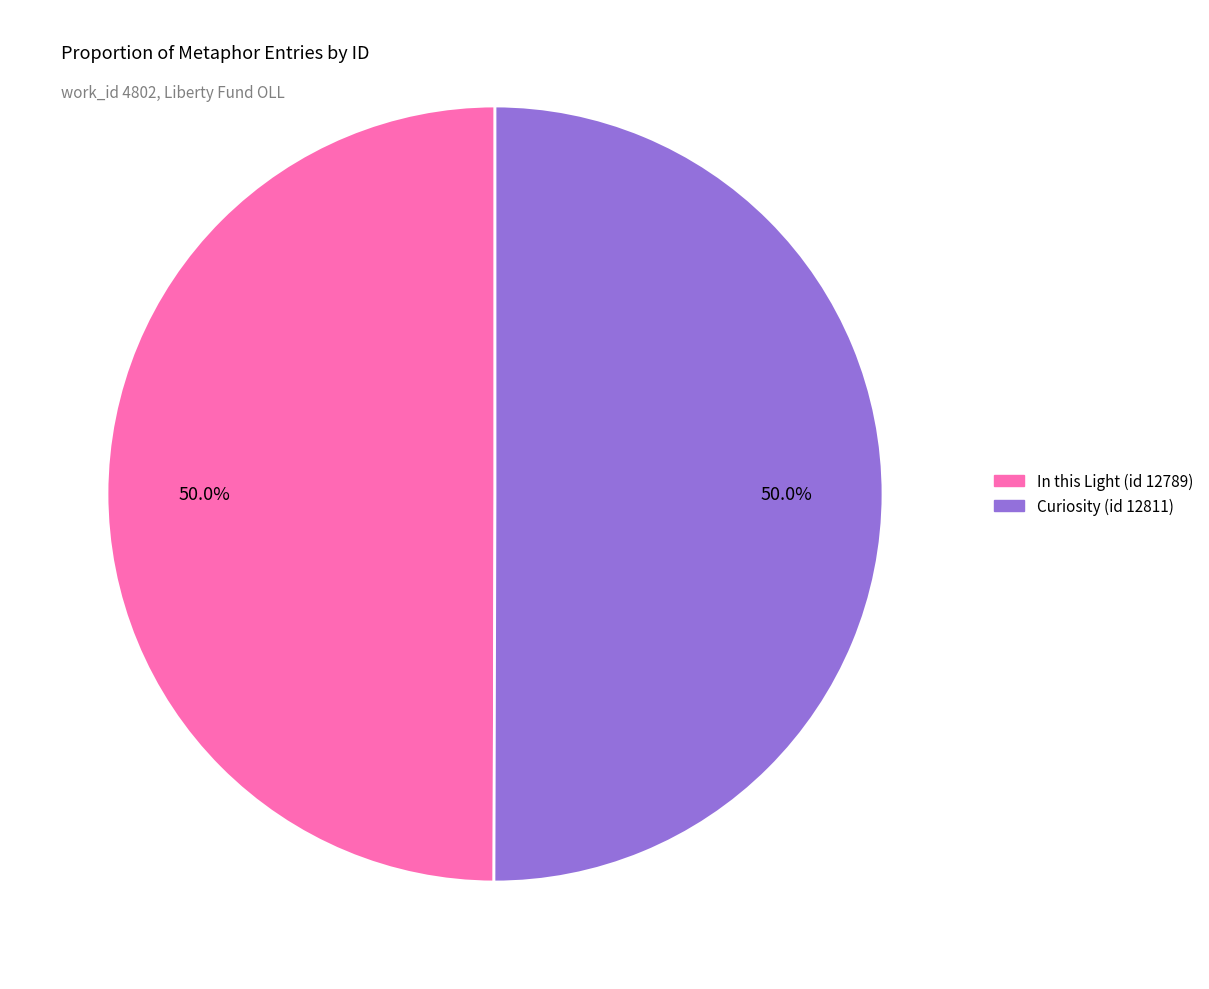

Approximately how many times larger is the value at Curiosity (id 12811) compared to In this Light (id 12789)?

1.0